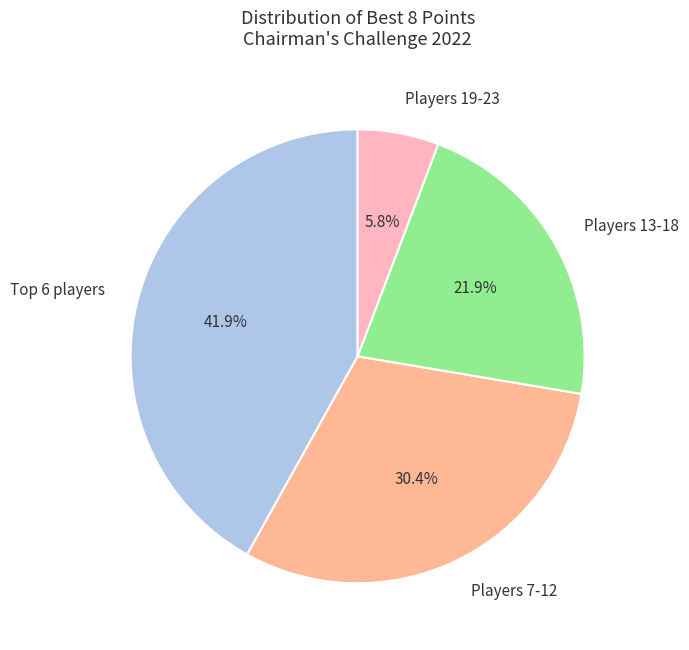

Which has a higher value, Players 19-23 or Players 13-18?

Players 13-18